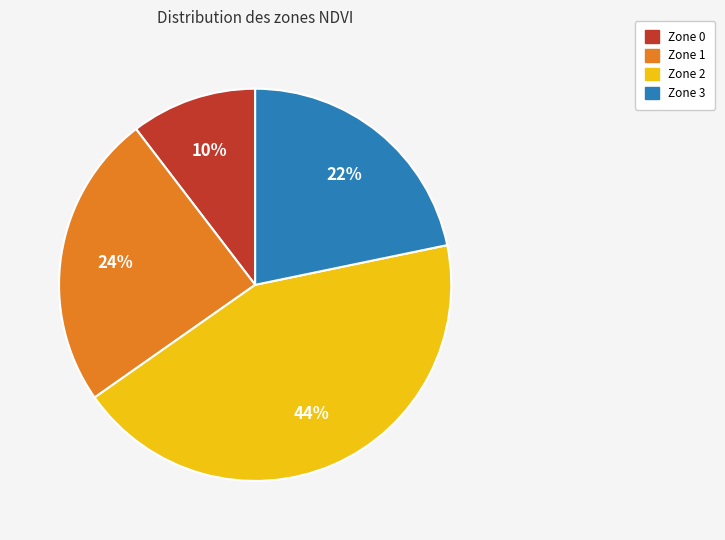

True or false: Zone 1 accounts for 31% of the total.

False